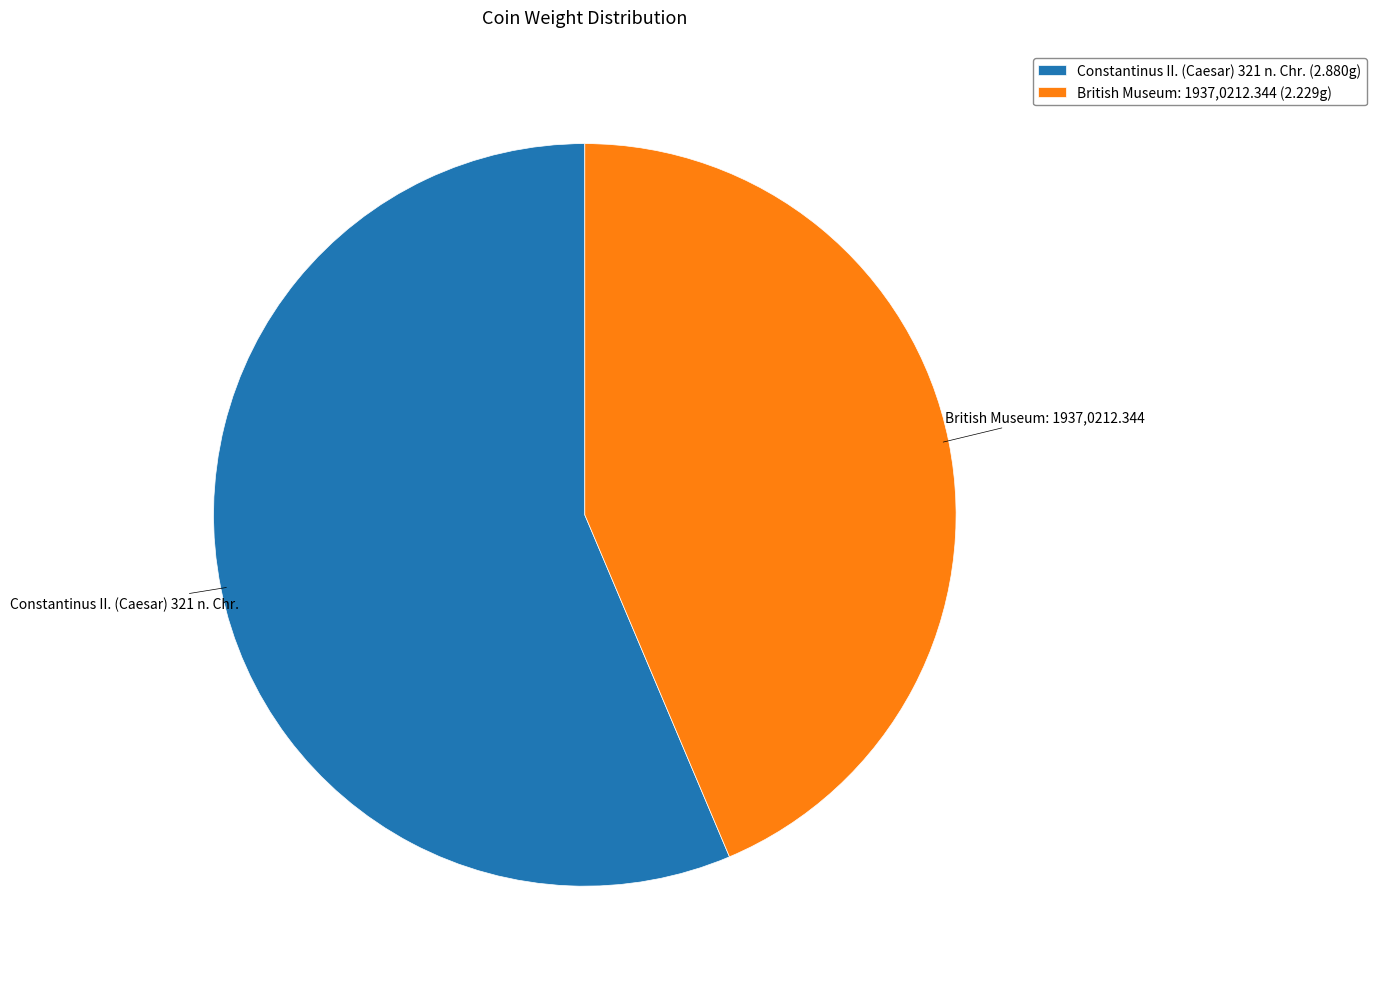

Which slice is the smallest?

British Museum: 1937,0212.344